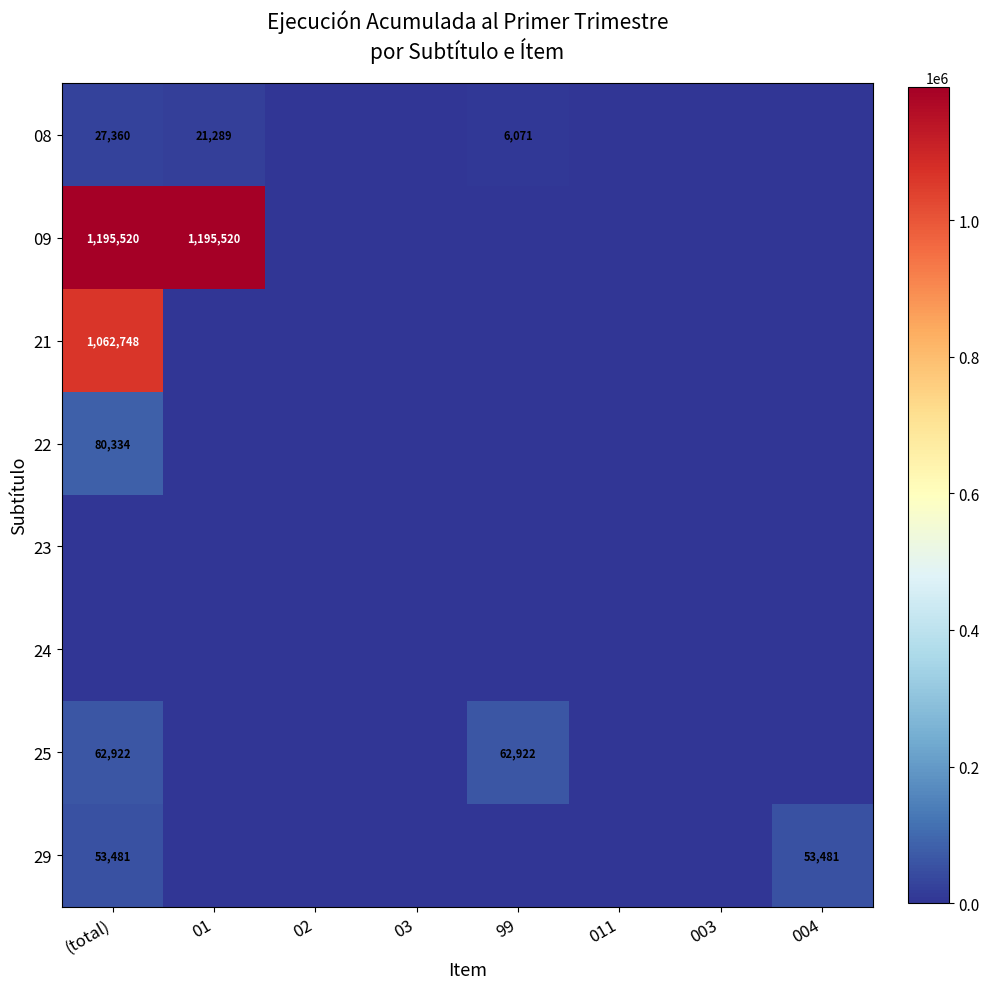

What is the maximum value shown in the chart?

1195520